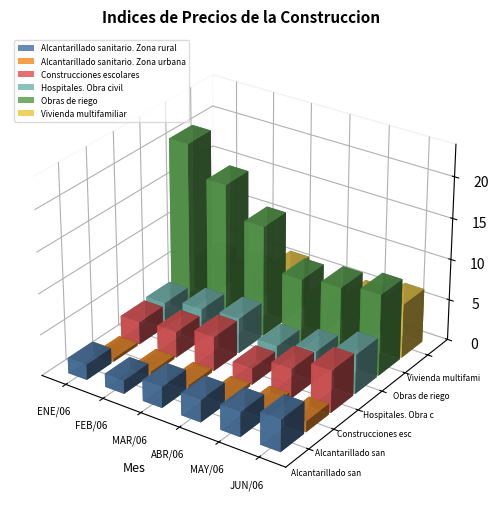

What position from the left is MAR/06?

3